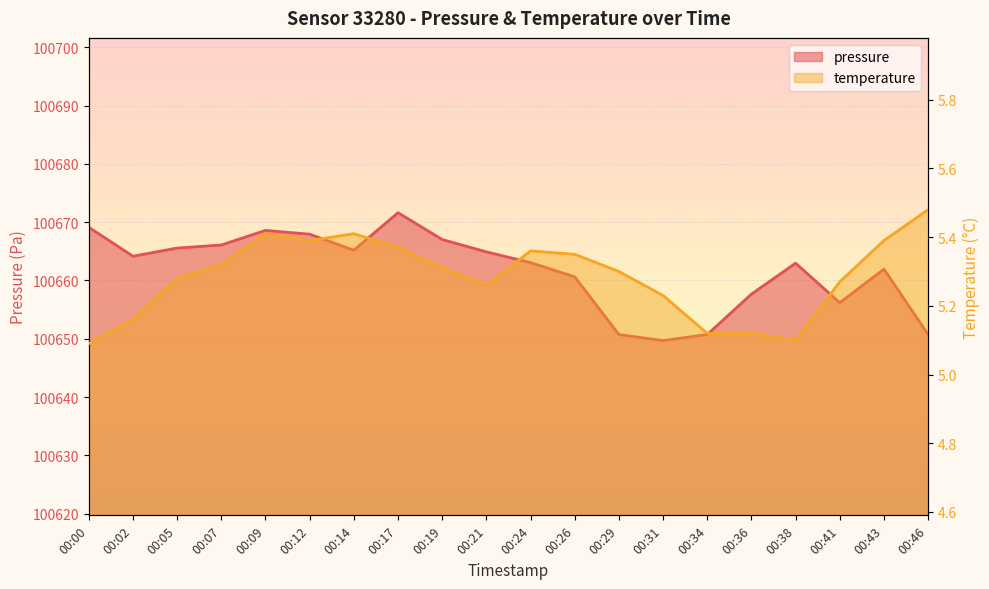

True or false: pressure has more than 0 interior local peaks.

True